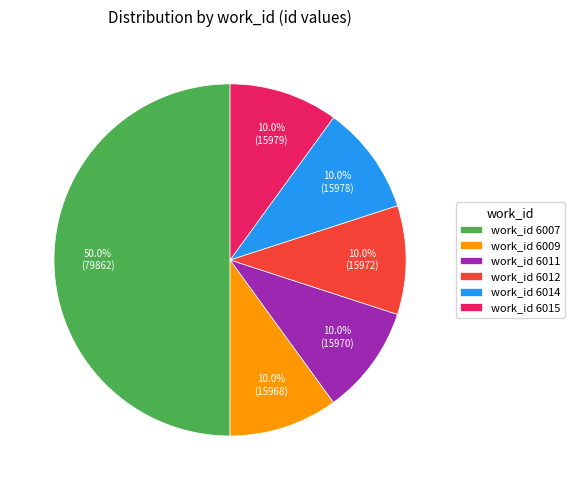

How much of the chart is everything except work_id 6012?

90.0%